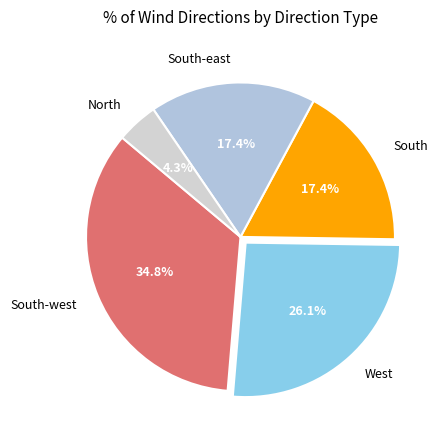

To the nearest percent, what portion does South-west represent?

35%